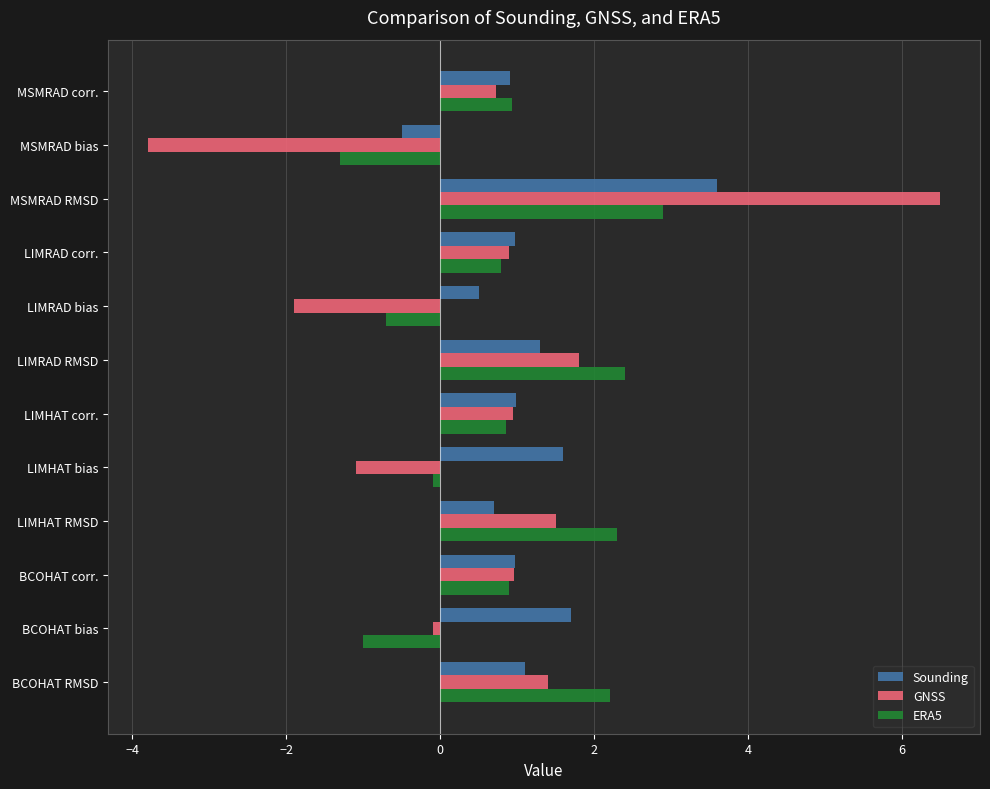

What is the difference between the maximum and minimum values in the Sounding series?

4.1